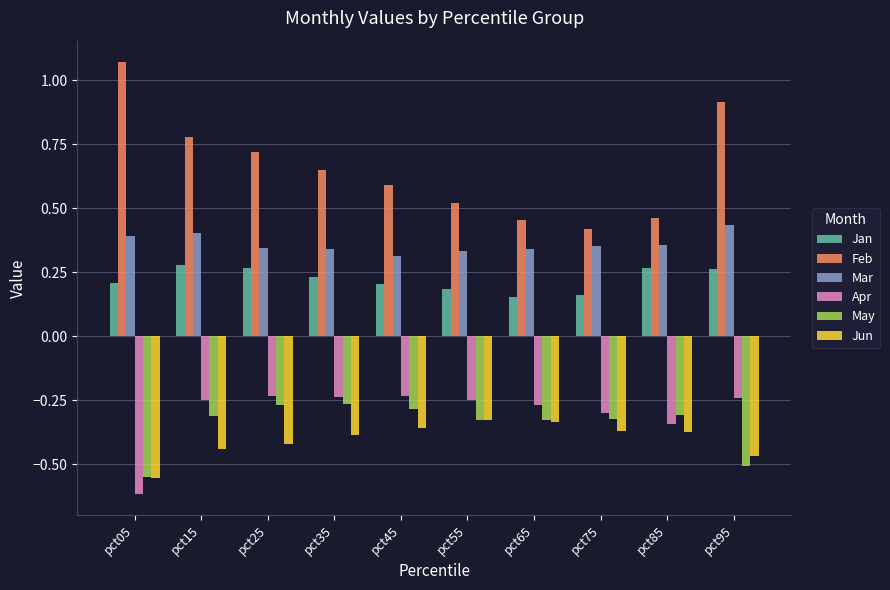

What is the sum of all May values?

-3.5